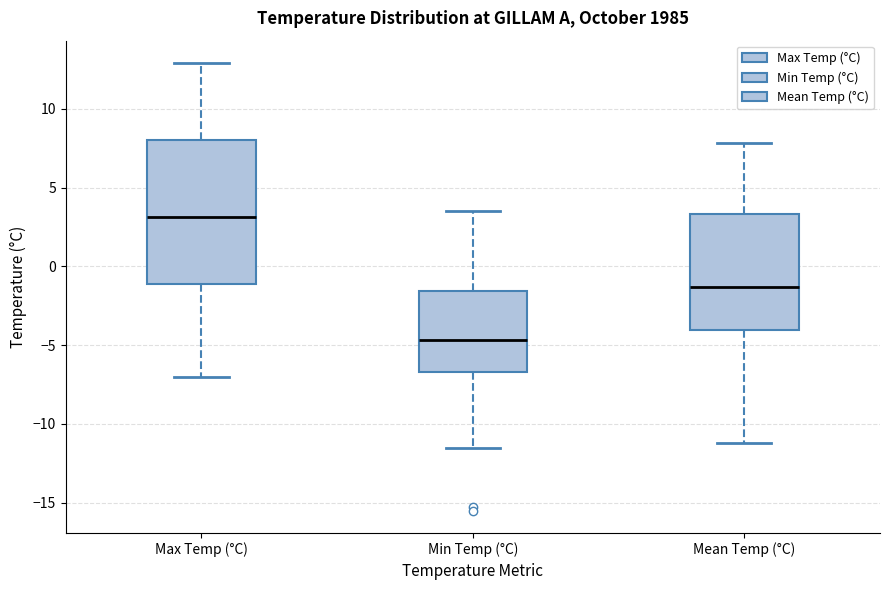

Reading left to right, transcribe this box plot: for each box, give where its median line is, the range the box spans, and where its two whiskers end, as read against the y-axis. The values are not printed on the chart, so give them approximately, as read against the axis.

Max Temp (°C): median 3.0, box -1.0 to 8.0, whiskers -7.0 to 13.0
Min Temp (°C): median -4.5, box -6.5 to -1.5, whiskers -11.5 to 3.5
Mean Temp (°C): median -1.5, box -4.0 to 3.5, whiskers -11.0 to 8.0